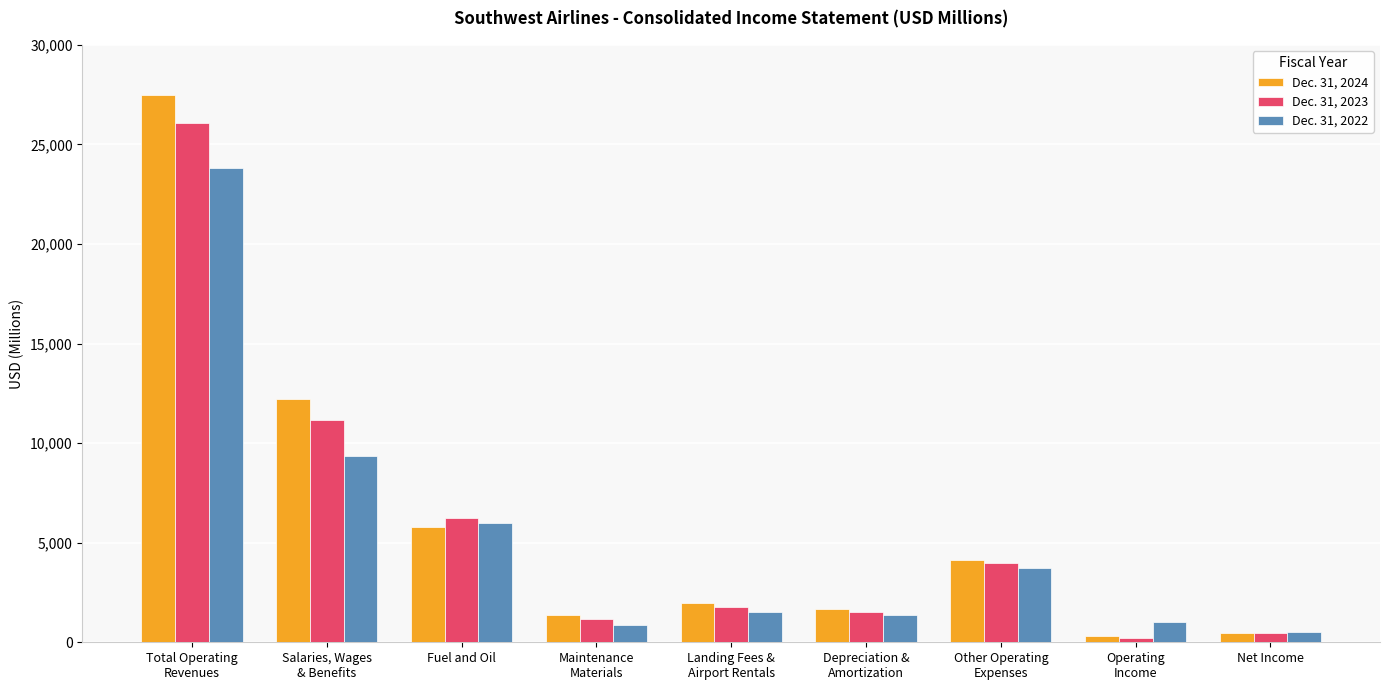

The value of Dec. 31, 2024 at Operating
Income is 321. True or false?

True